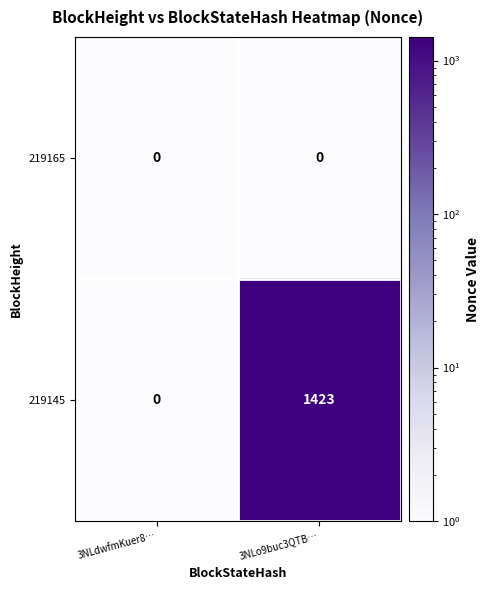

What is the average value of the 219145 series?

712